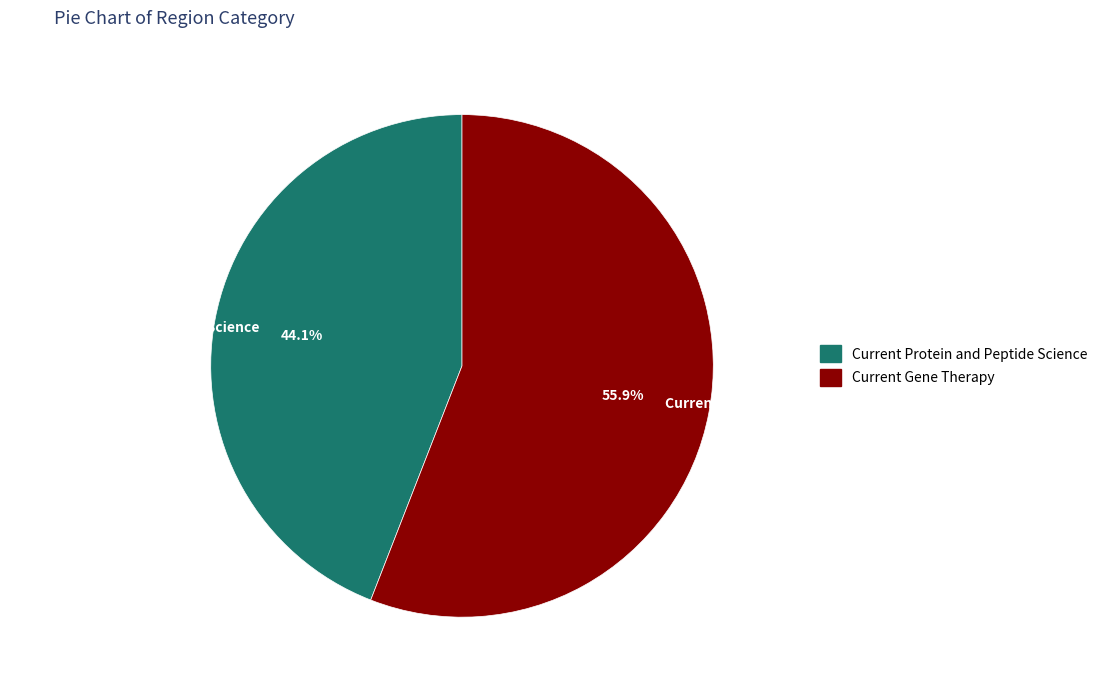

To the nearest percent, what is the combined percentage of Current Gene Therapy and Current Protein and Peptide Science?

100%